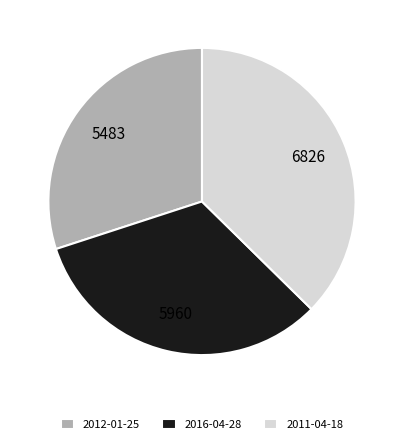

Combined, do 2016-04-28 and 2012-01-25 account for over 50%?

Yes